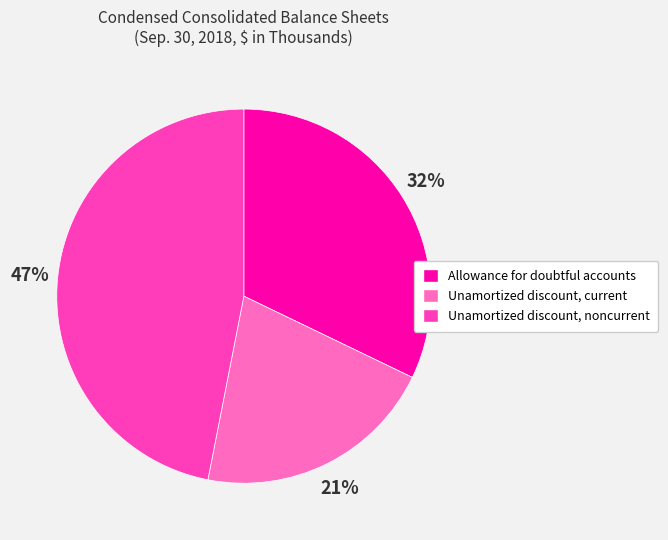

What percentage is the Allowance for doubtful accounts slice, to the nearest percent?

32%